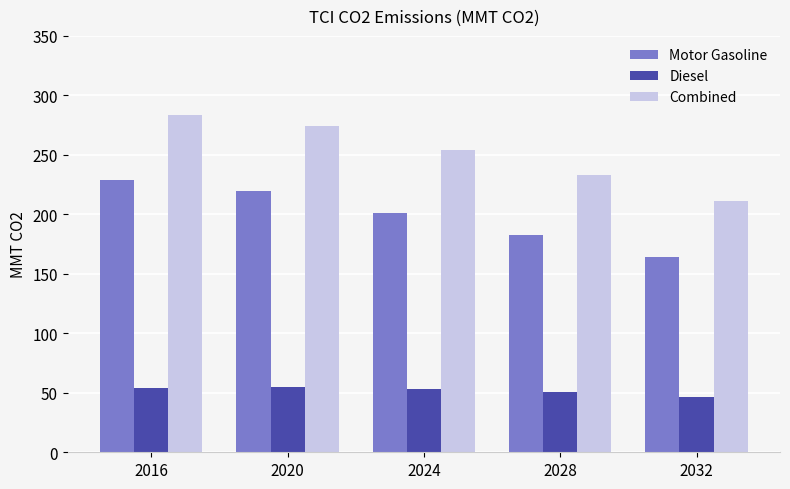

What is the difference between the highest and lowest values at 2032?

164.4